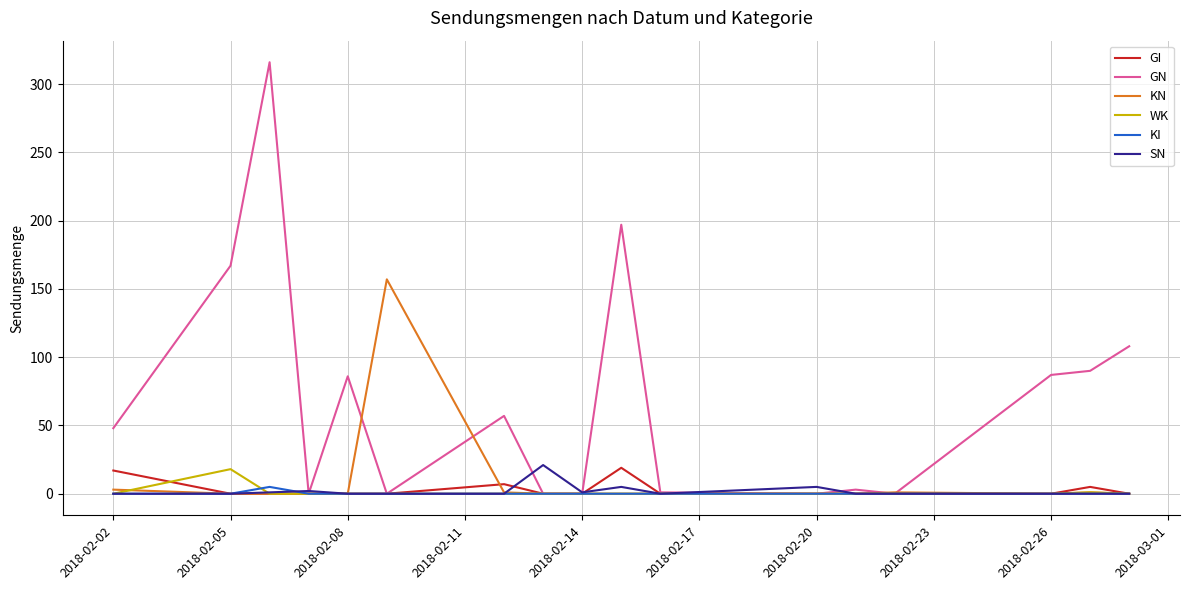

Which series has the widest spread of values?

GN